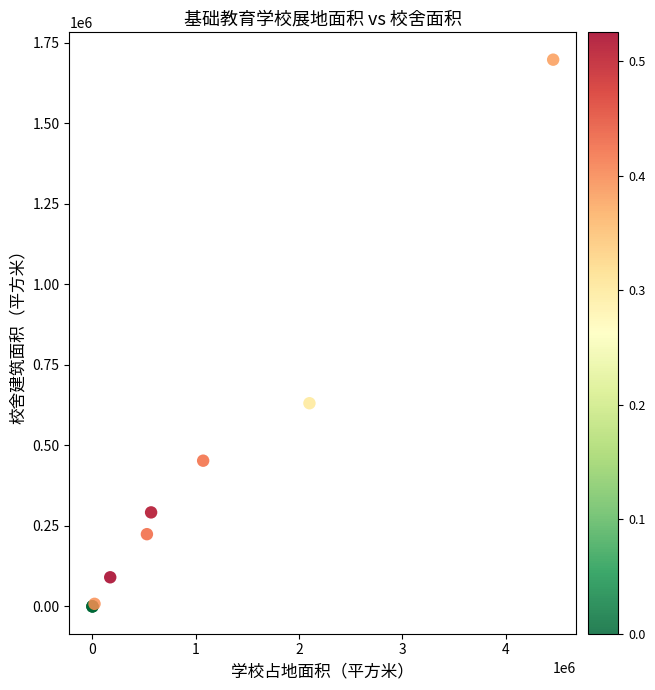

What Y value in the scatter plot is closest to 849074?

631025.3